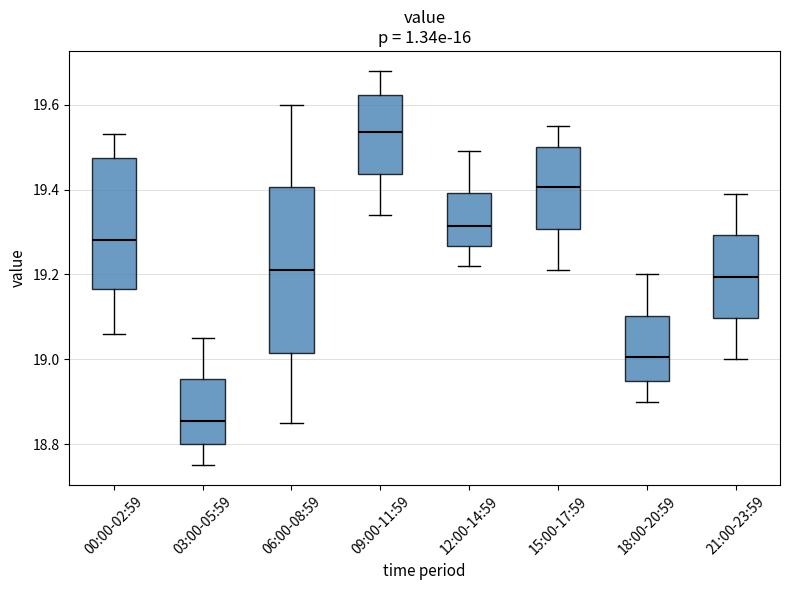

Which box's median line is the lowest?

03:00-05:59